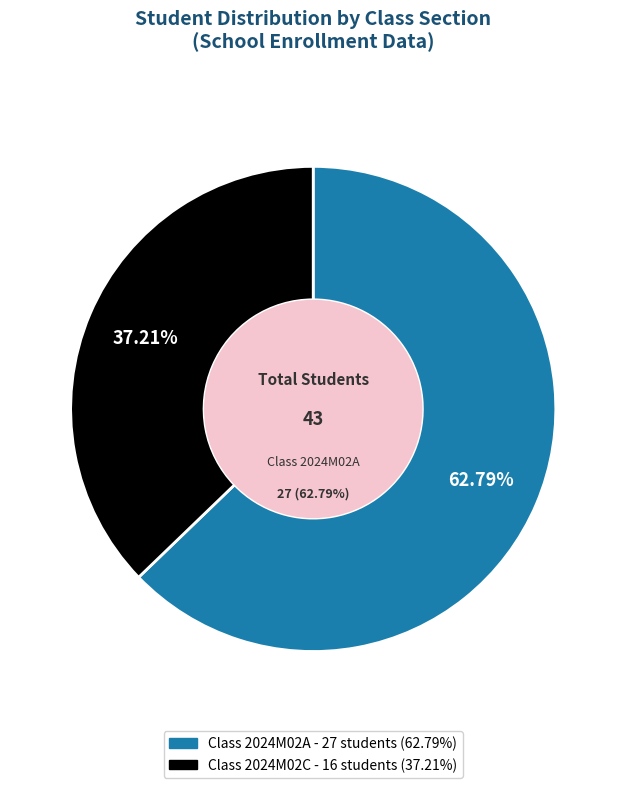

Is it true that 2024M02C is 19% of the pie?

False